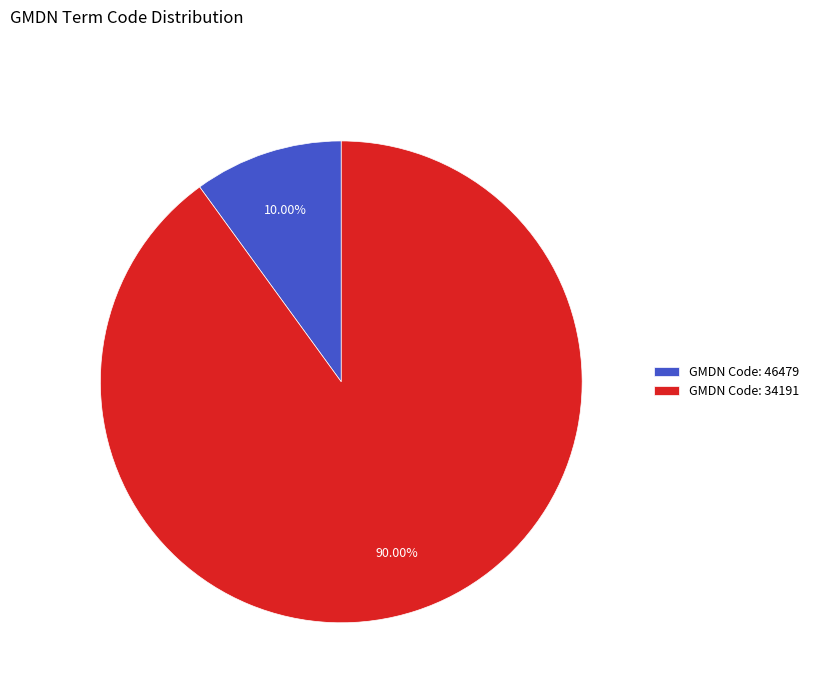

Rank the categories by value from lowest to highest.

GMDN Code: 46479, GMDN Code: 34191